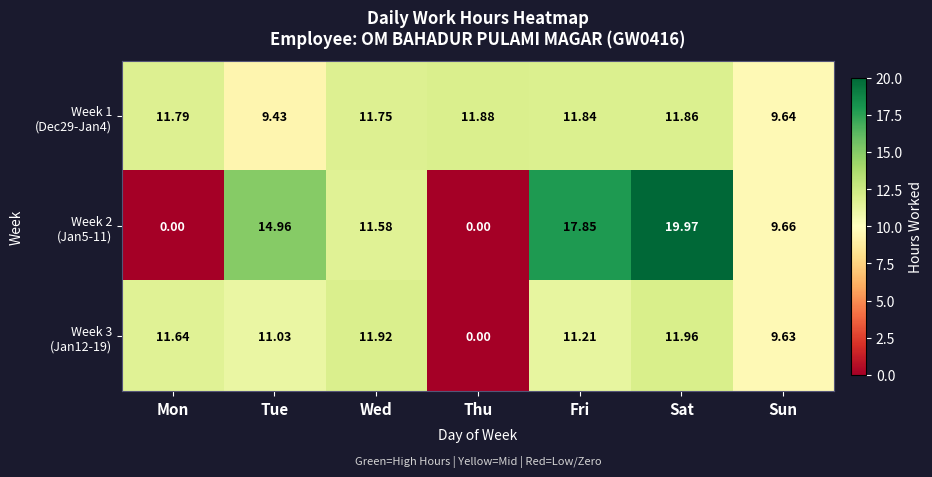

Which label corresponds to the largest value in the chart?

Sat